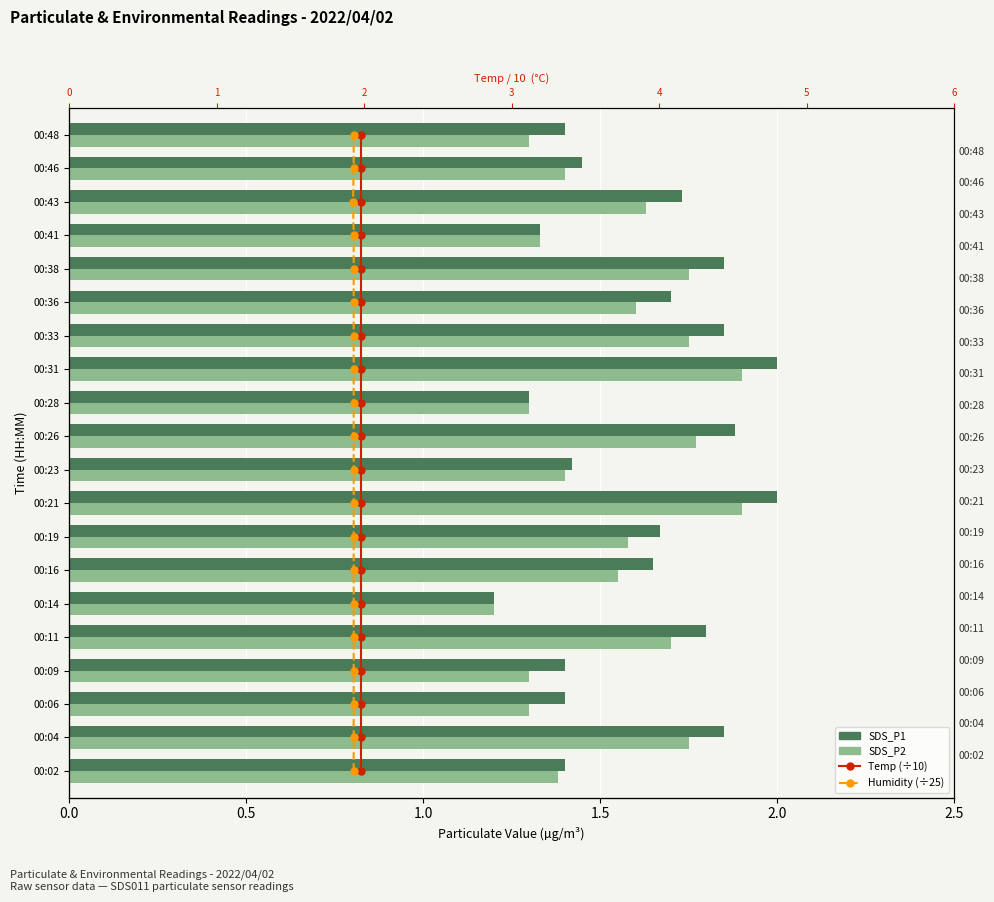

How many distinct data groups are displayed?

4